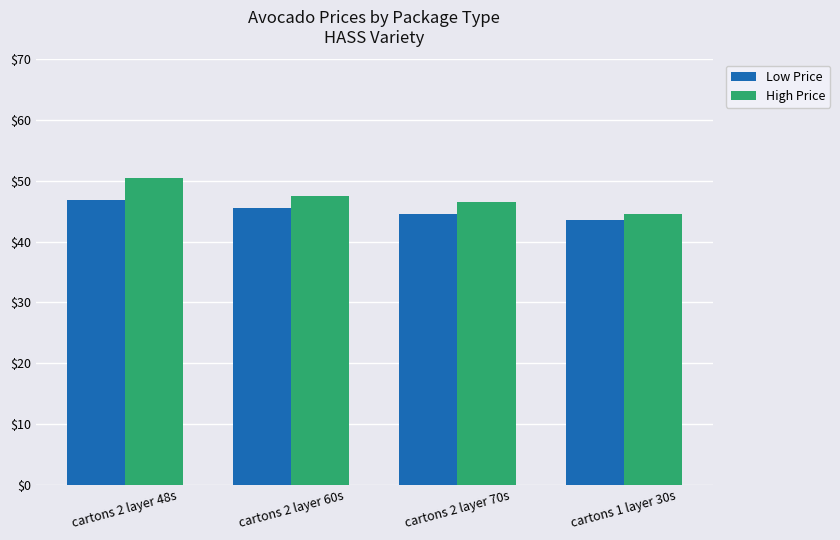

The High Price series shows 83.7 at cartons 2 layer 60s. True or false?

False